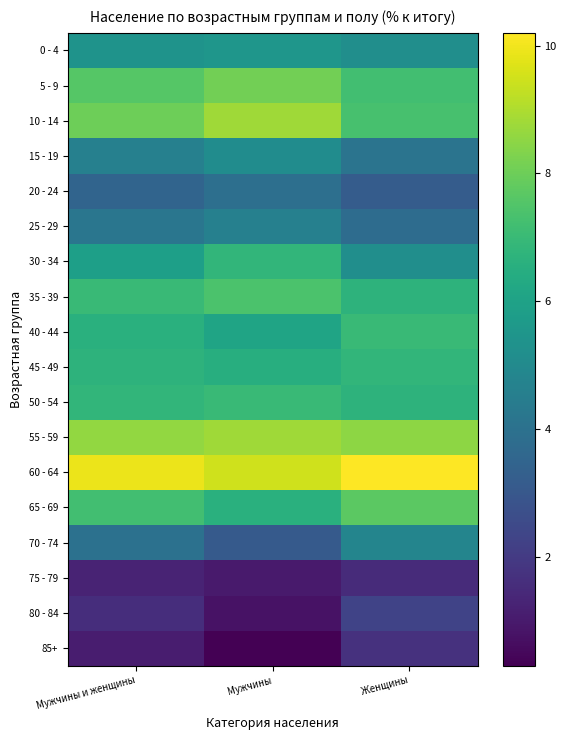

What is the smallest value displayed?

0.3